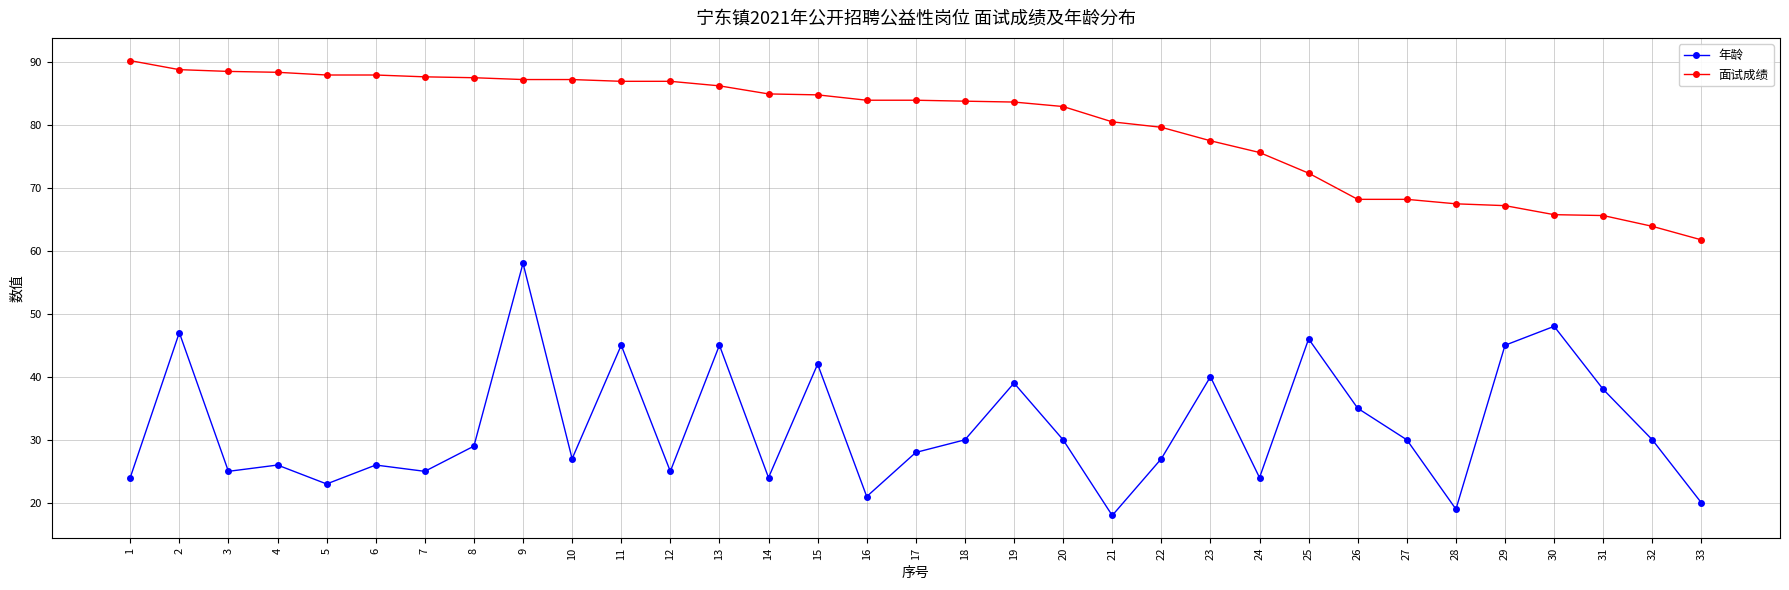

Rank the series at 10 from lowest to highest value.

年龄, 面试成绩